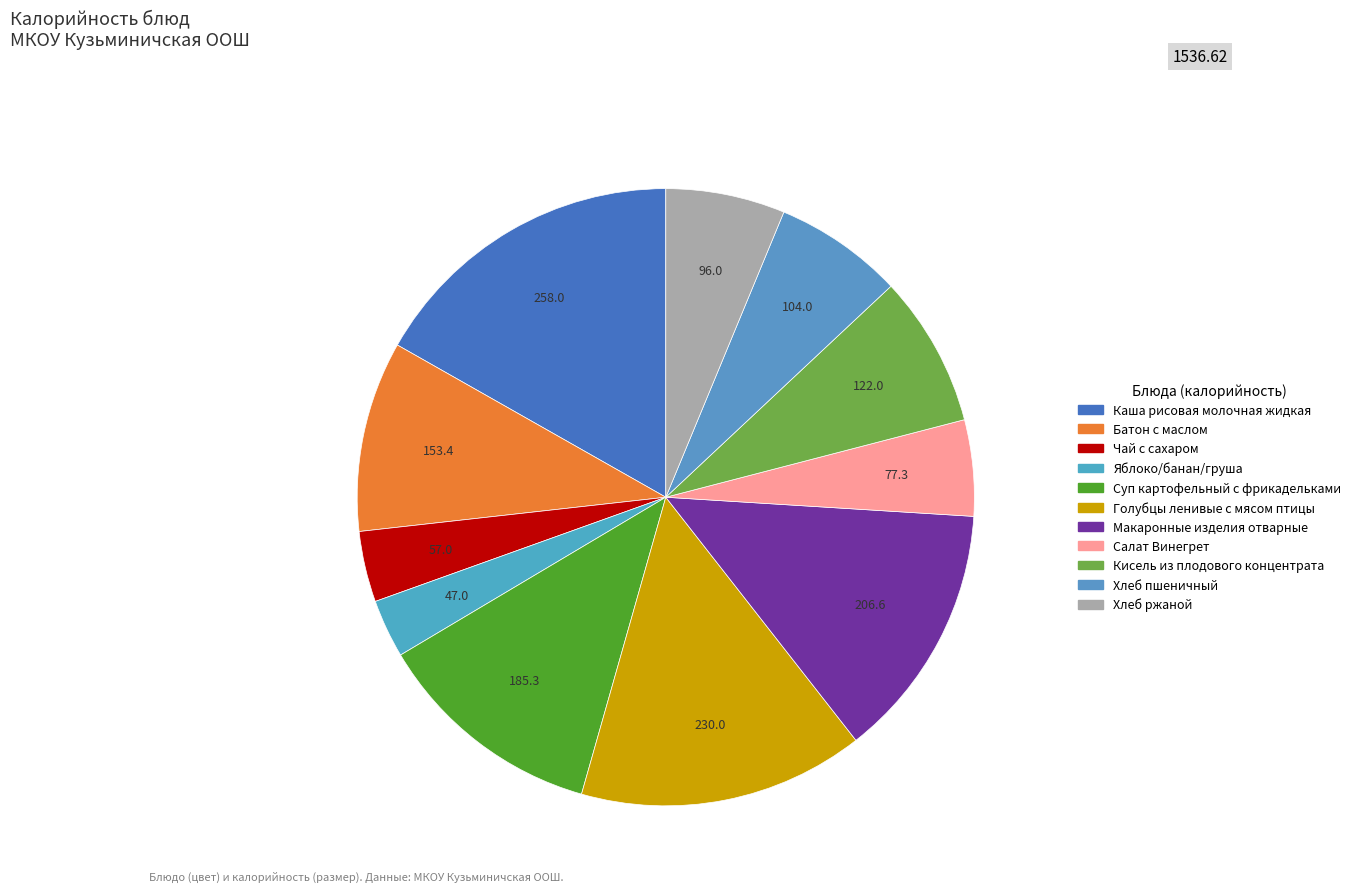

How many slices are in this pie chart?

11